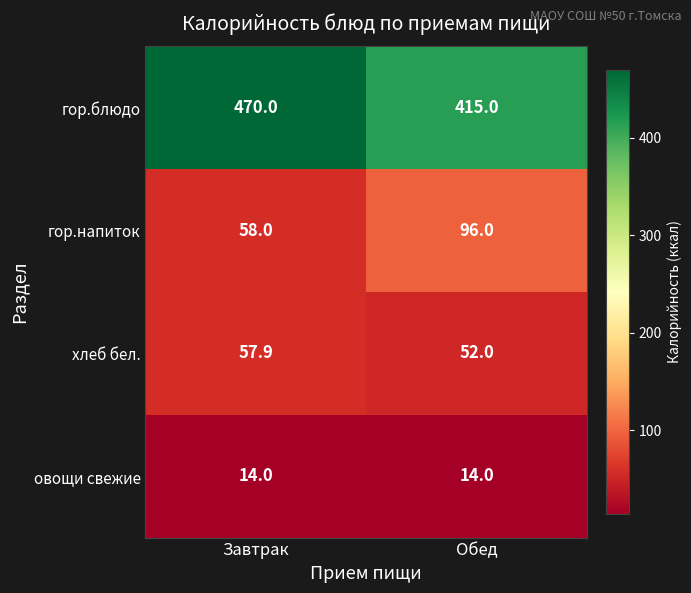

What is the difference between the гор.напиток values at Обед and Завтрак?

38.0